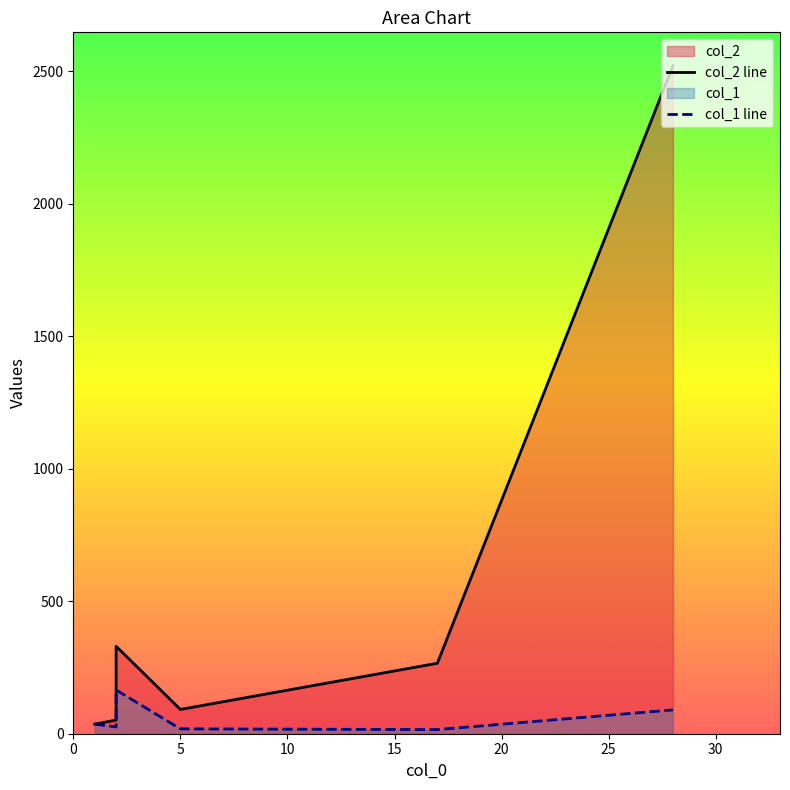

What is the total value across all series at 25?

281.5